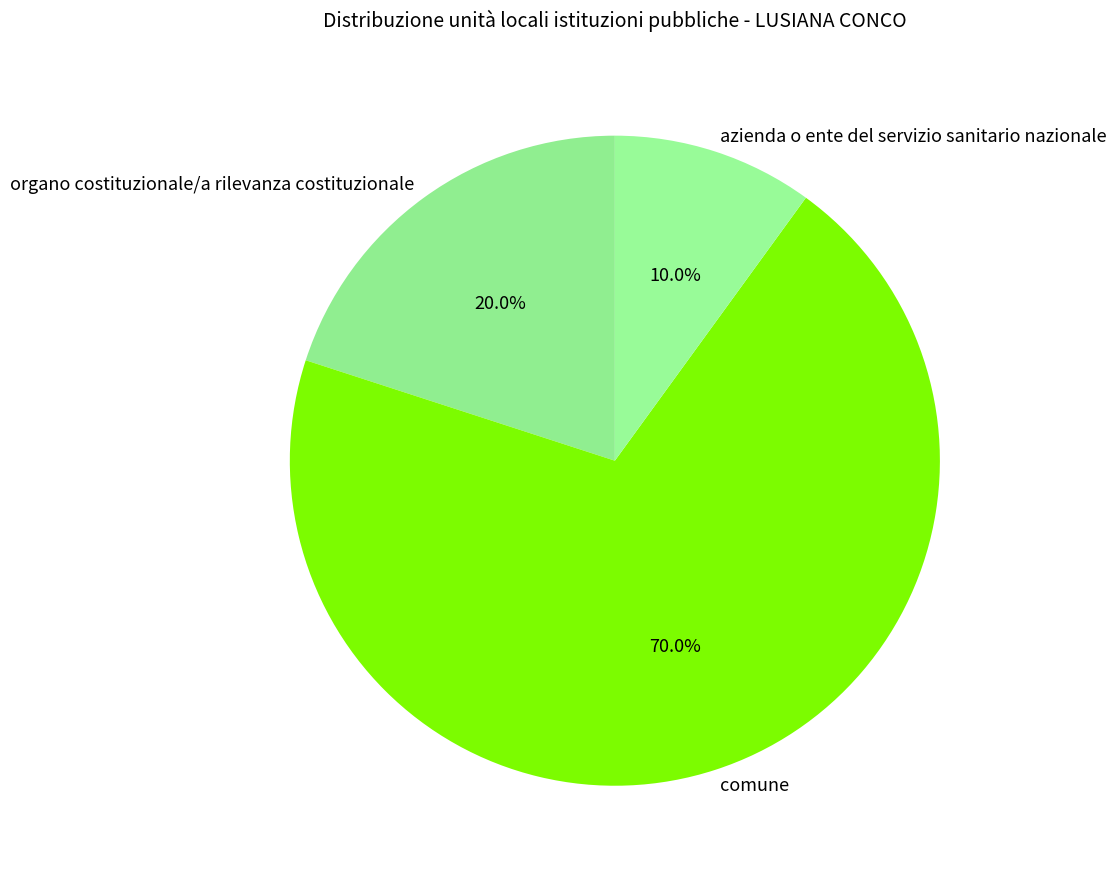

Which has a higher value, comune or organo costituzionale/a rilevanza costituzionale?

comune